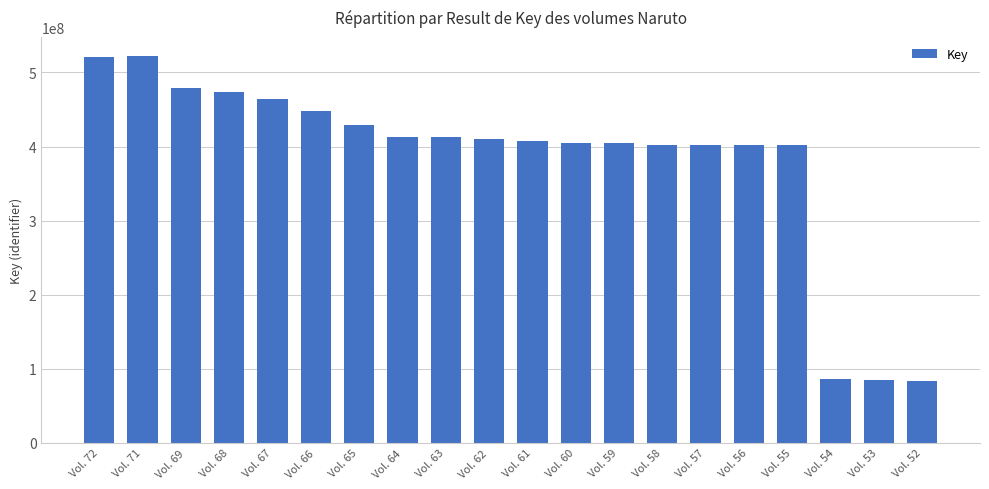

The value at Vol. 65 is 686850694. True or false?

False